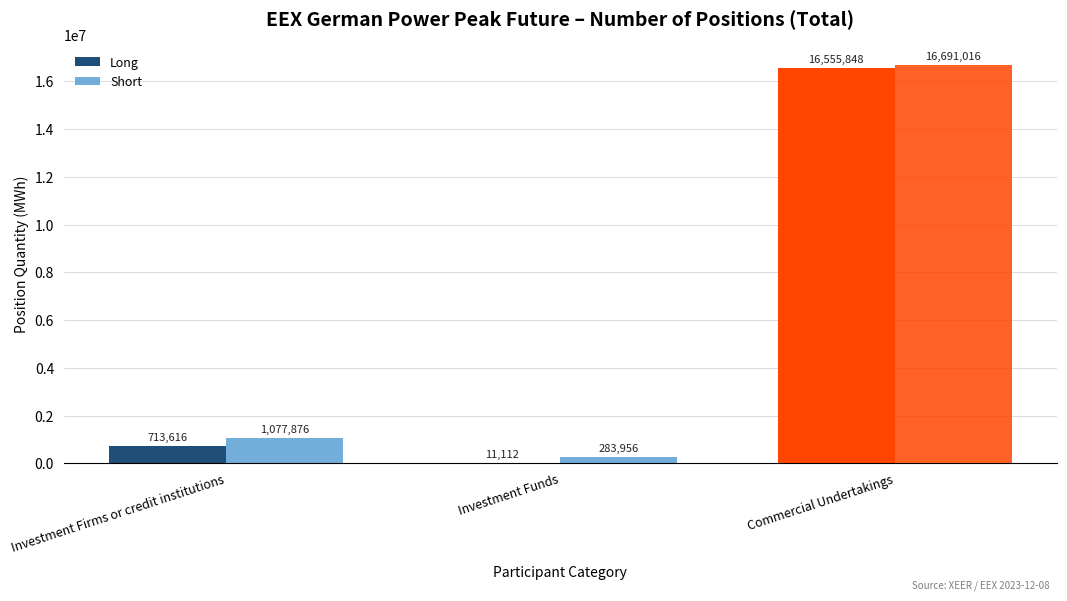

Does the chart contain stacked bars?

No